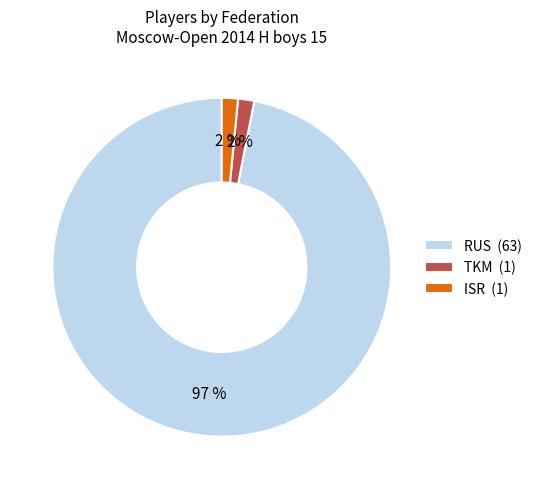

How many segments does this pie chart have?

3